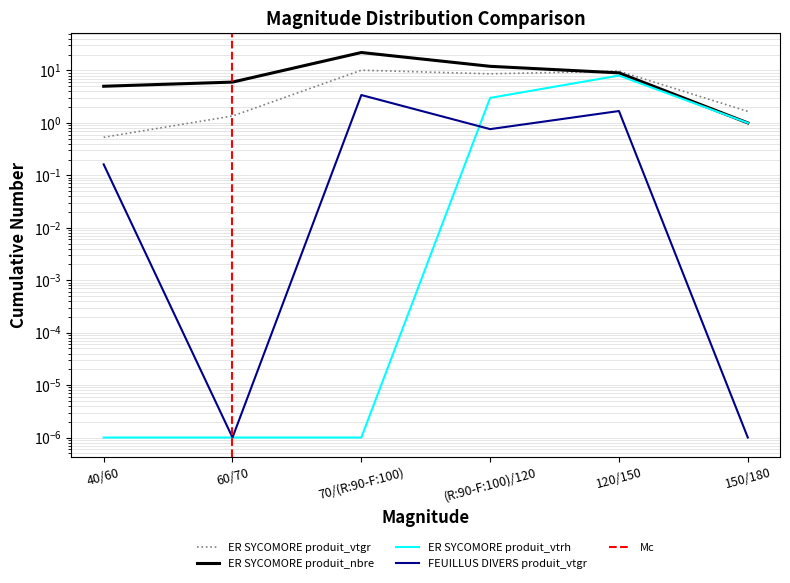

Reading left to right, list all the values displayed in this chart.

ER SYCOMORE produit_vtgr: 0.5	1.4	10.1	8.6	9.7	1.7
ER SYCOMORE produit_nbre: 5.0	6.0	22.0	12.0	9.0	1.0
ER SYCOMORE produit_vtrh: 0.0	0.0	0.0	3.0	8.0	1.0
FEUILLUS DIVERS produit_vtgr: 0.2	0.0	3.4	0.8	1.7	0.0